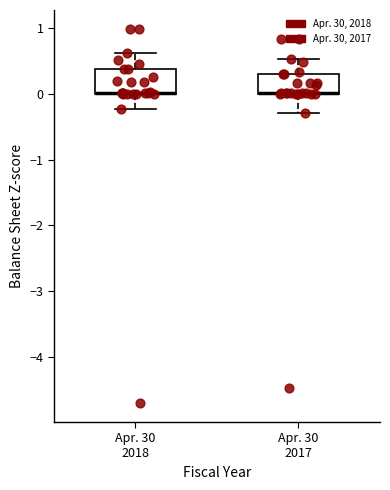

Reading left to right, transcribe this box plot: for each box, give where its median line is, the range the box spans, and where its two whiskers end, as read against the y-axis. The values are not printed on the chart, so give them approximately, as read against the axis.

Apr. 30 2018: median 0.0 (drawn on the box's lower edge), box 0.0 to 0.4, whiskers -0.2 to 0.6
Apr. 30 2017: median 0.0 (drawn on the box's lower edge), box 0.0 to 0.3, whiskers -0.3 to 0.5